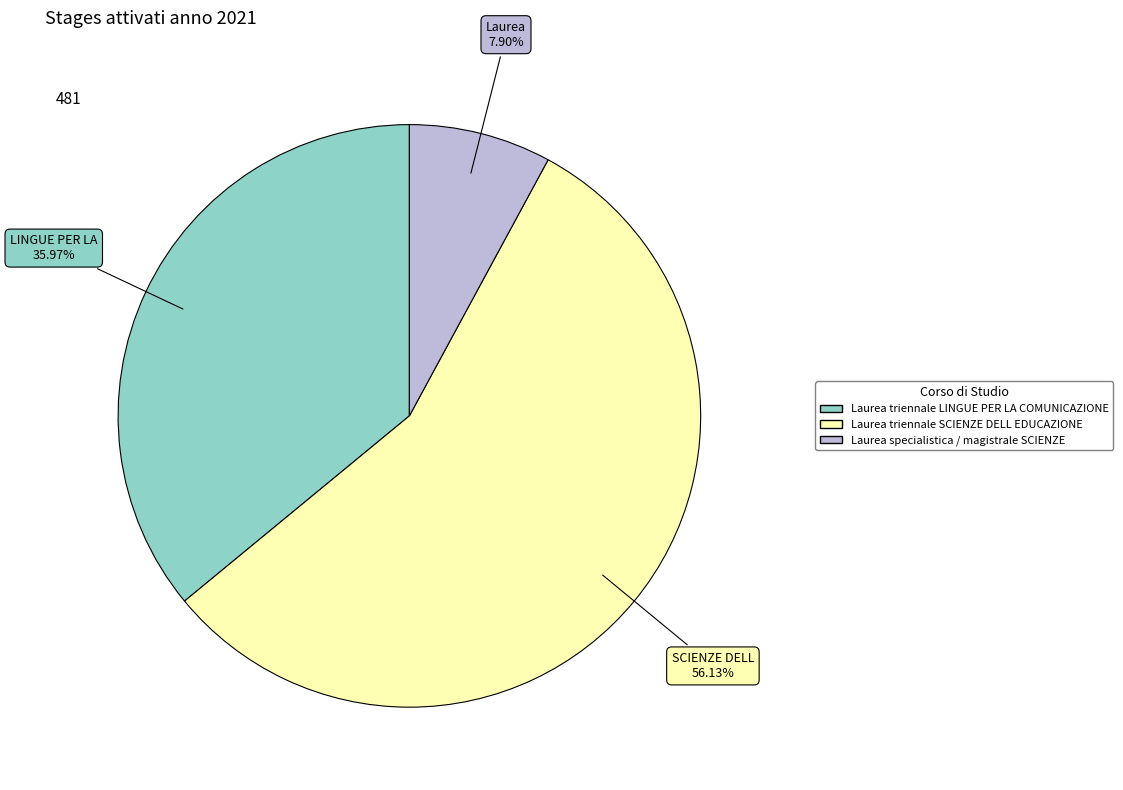

How many slices are in this pie chart?

3